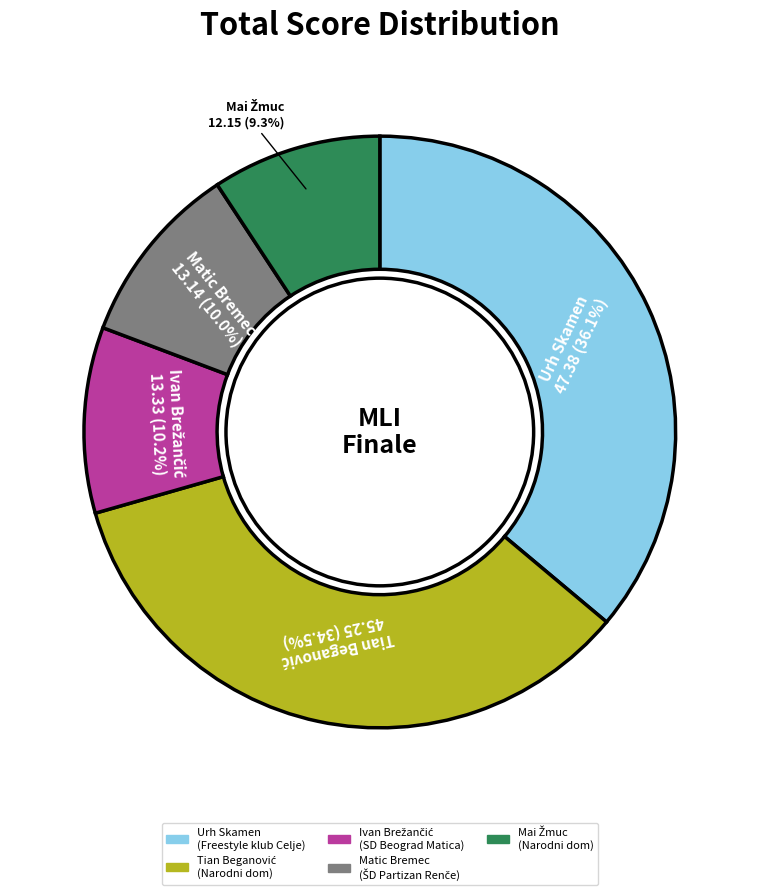

Is there a majority slice in this chart?

No